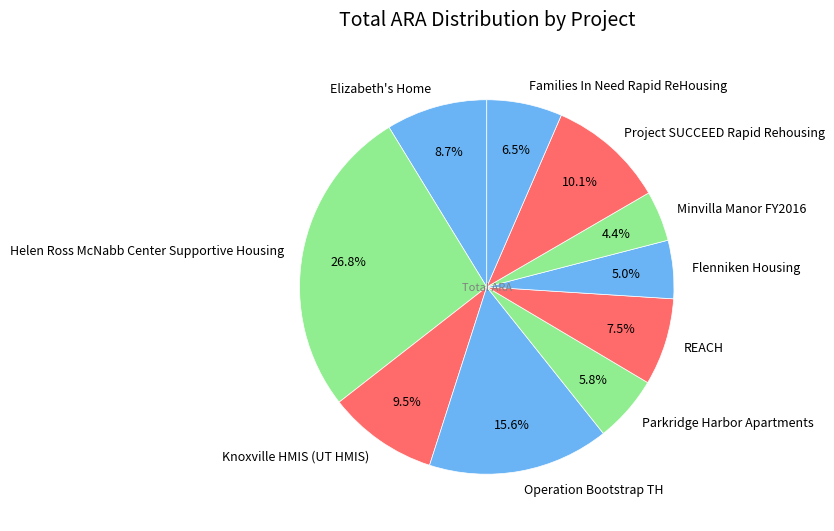

To the nearest percent, what is the combined percentage of Families In Need Rapid ReHousing and Operation Bootstrap TH?

22%